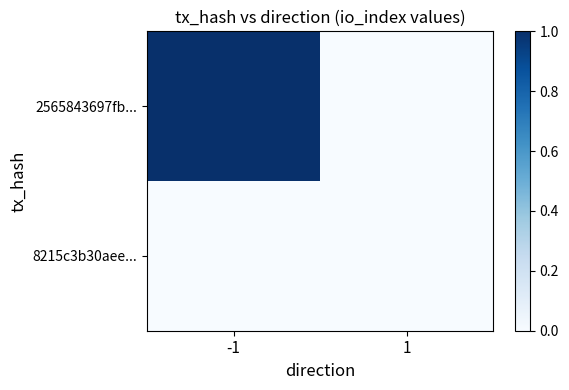

At 1, list the series in order from smallest to largest.

2565843697fb..., 8215c3b30aee...